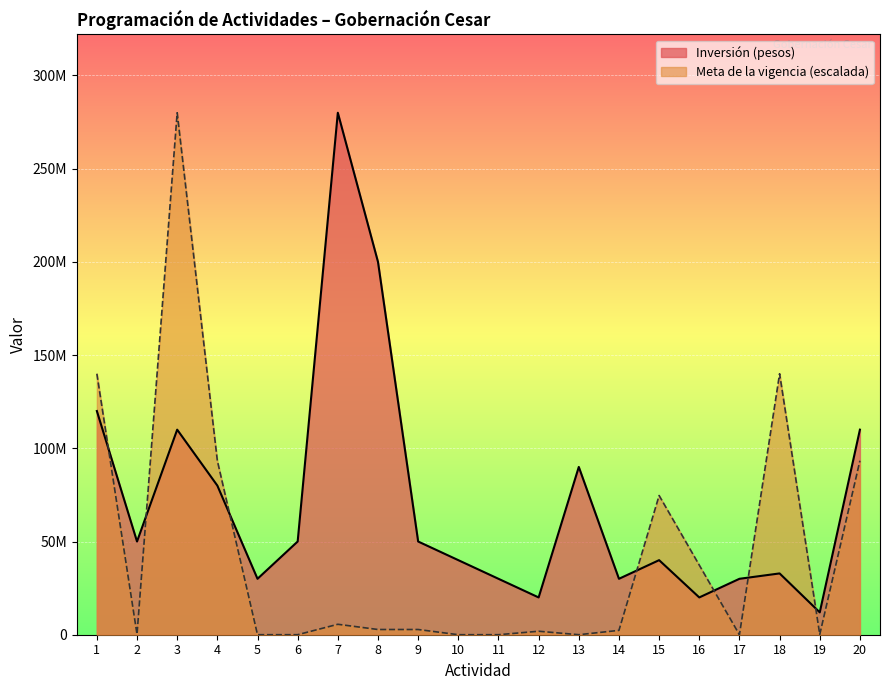

What is the difference between the maximum and second lowest values in the Meta de la vigencia series?

279990666.7